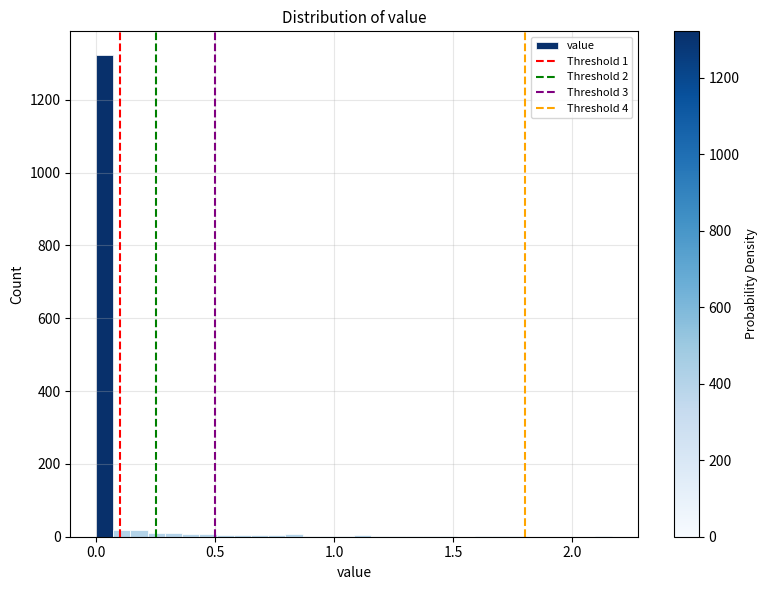

Read against the x-axis, roughly where is the centre of the tallest bar?

0.05